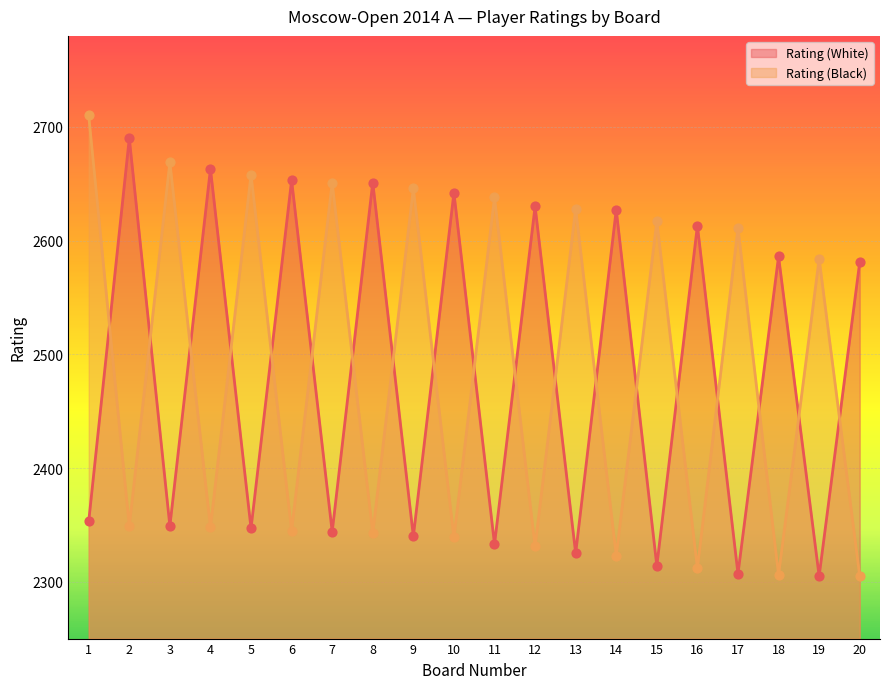

Which series reaches the maximum Y coordinate?

Rating (Black)